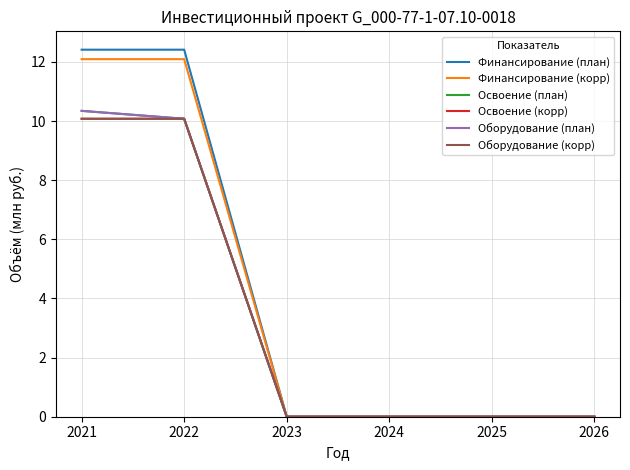

Is this an area chart (filled region under the line)?

No